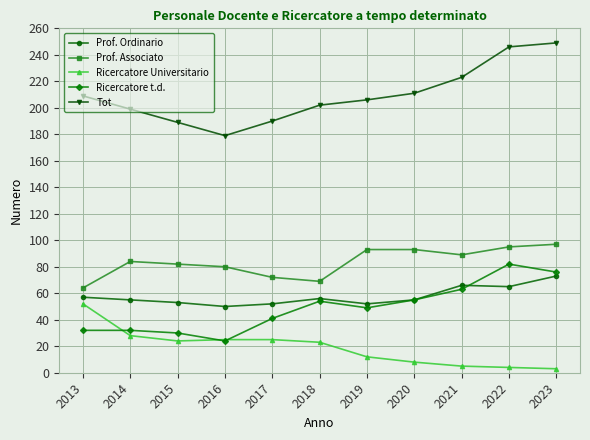

True or false: Ricercatore Universitario and Prof. Ordinario intersect in this chart.

False